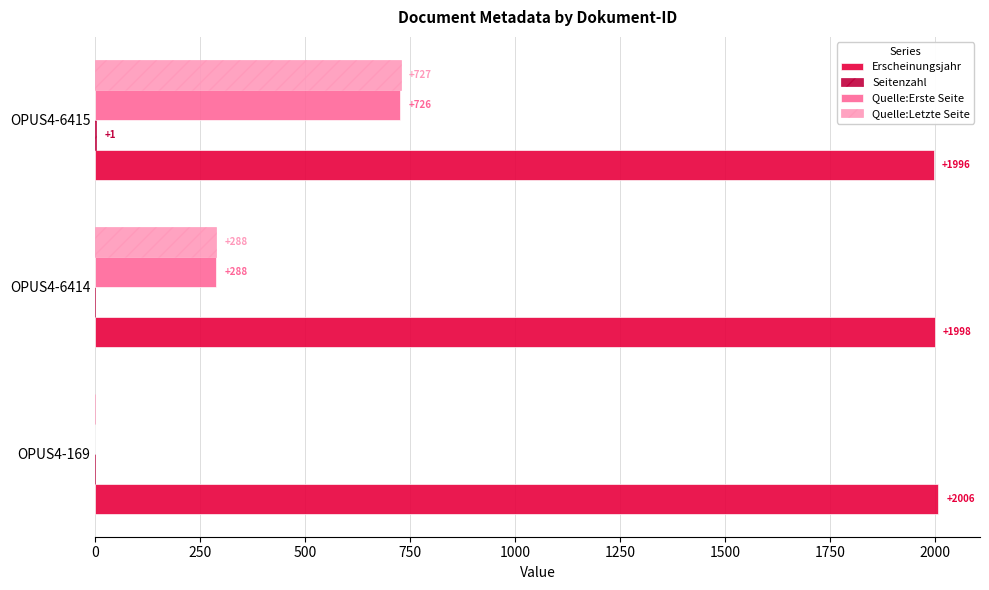

The Quelle:Letzte Seite series shows 464 at OPUS4-6415. True or false?

False